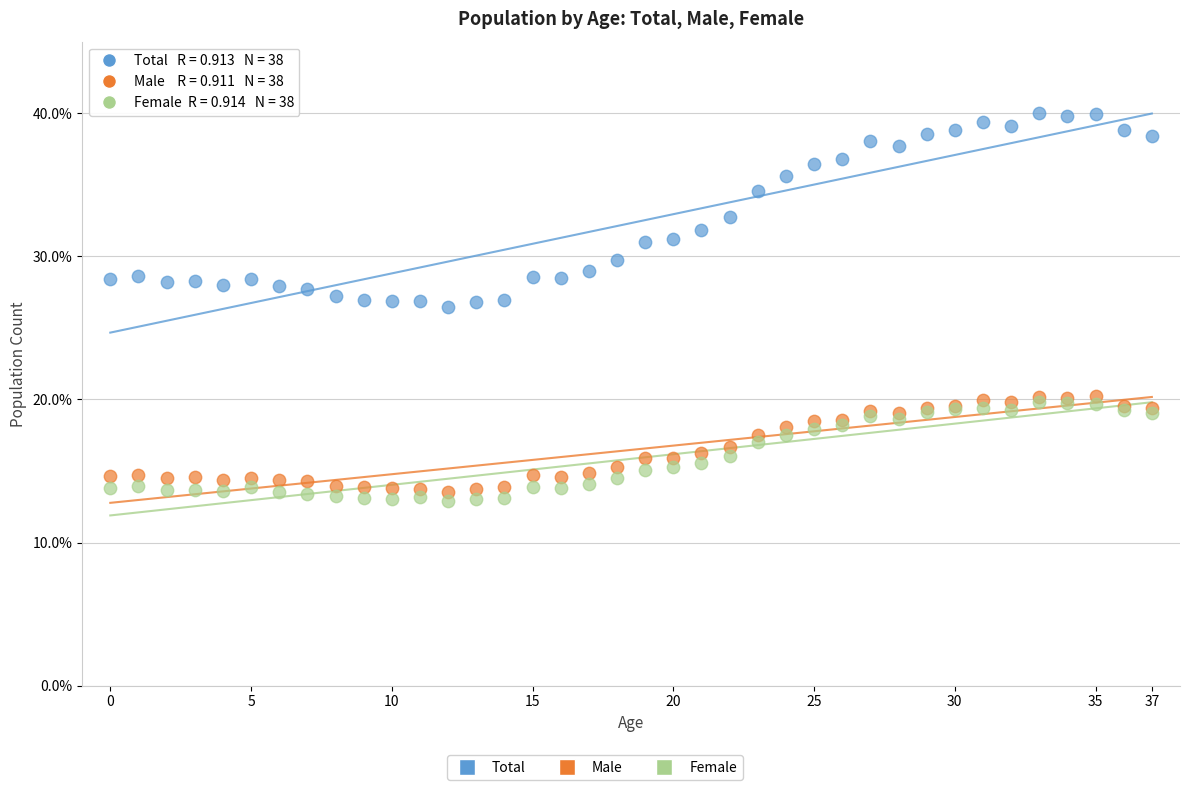

Which series reaches the maximum Y coordinate?

Total